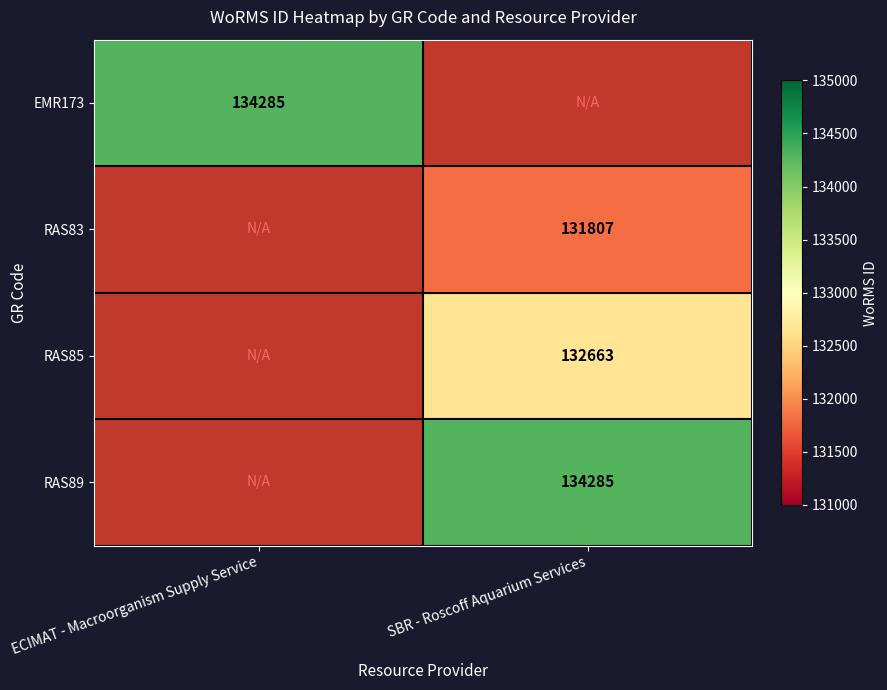

True or false: RAS83 has a value of 131807 at SBR - Roscoff Aquarium Services.

True